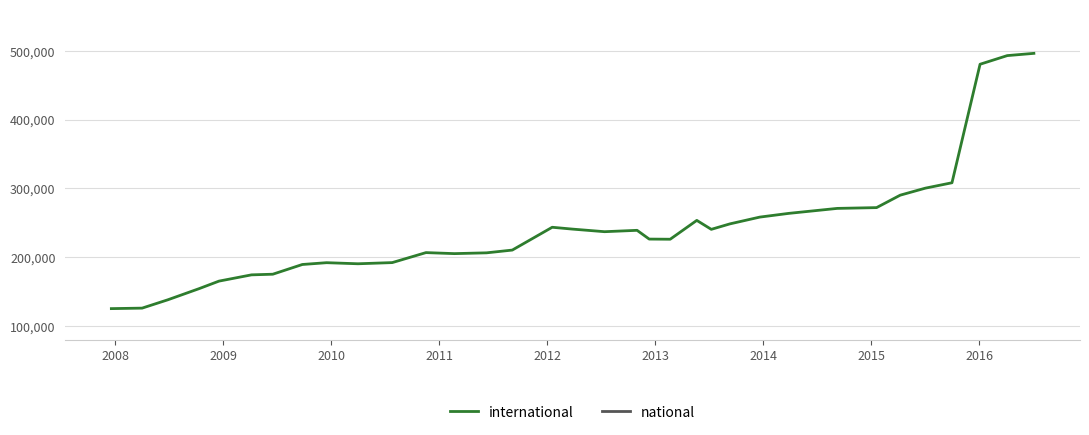

What is the maximum value for international?

496398